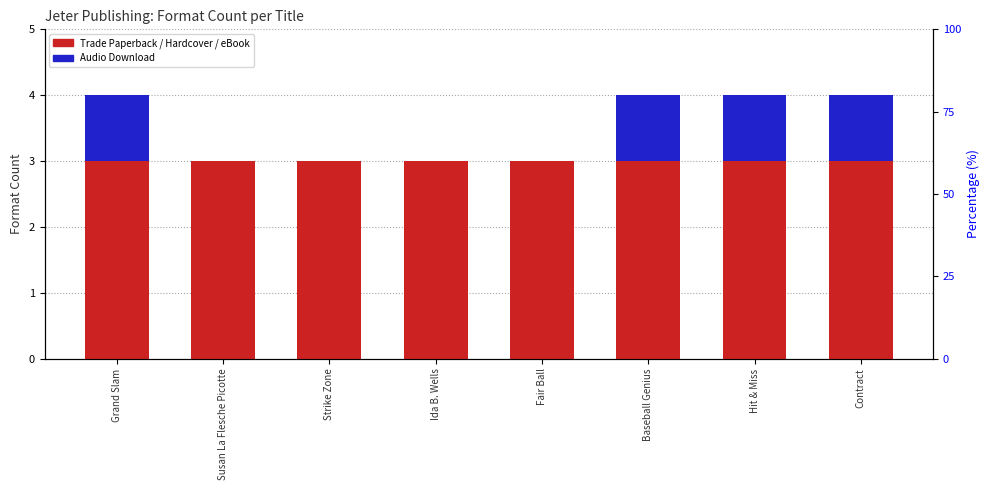

At which label does Audio Download reach its peak?

Grand Slam